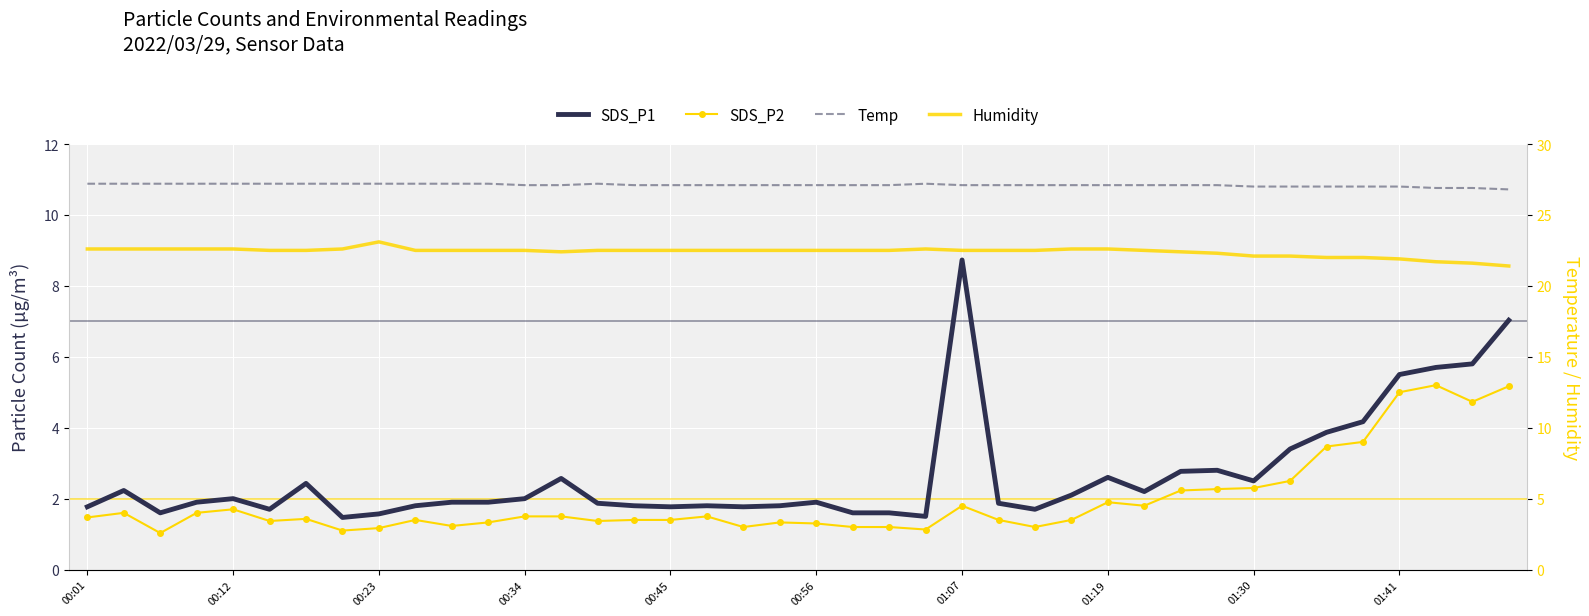

What is the total value across all series at 31?

54.5